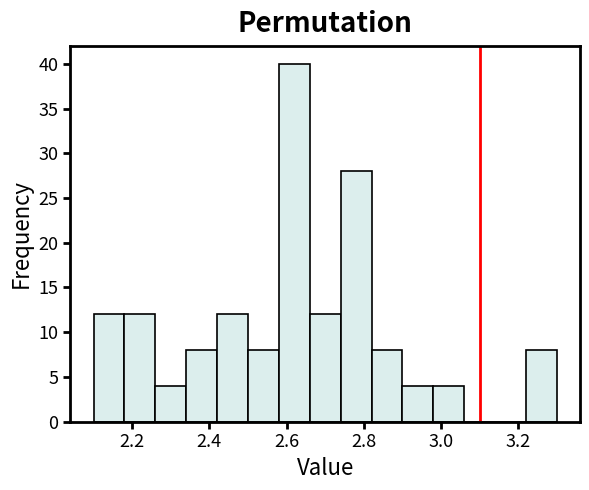

Reading left to right, list every bar in this chart as the range it spans on the x-axis followed by its height. The values are not printed on the chart, so give them approximately, as read against the axis.

2.10 to 2.18: 12
2.18 to 2.26: 12
2.26 to 2.34: 4
2.34 to 2.42: 8
2.42 to 2.50: 12
2.50 to 2.58: 8
2.58 to 2.66: 40
2.66 to 2.74: 12
2.74 to 2.82: 28
2.82 to 2.90: 8
2.90 to 2.98: 4
2.98 to 3.06: 4
3.06 to 3.14: 0
3.14 to 3.22: 0
3.22 to 3.30: 8